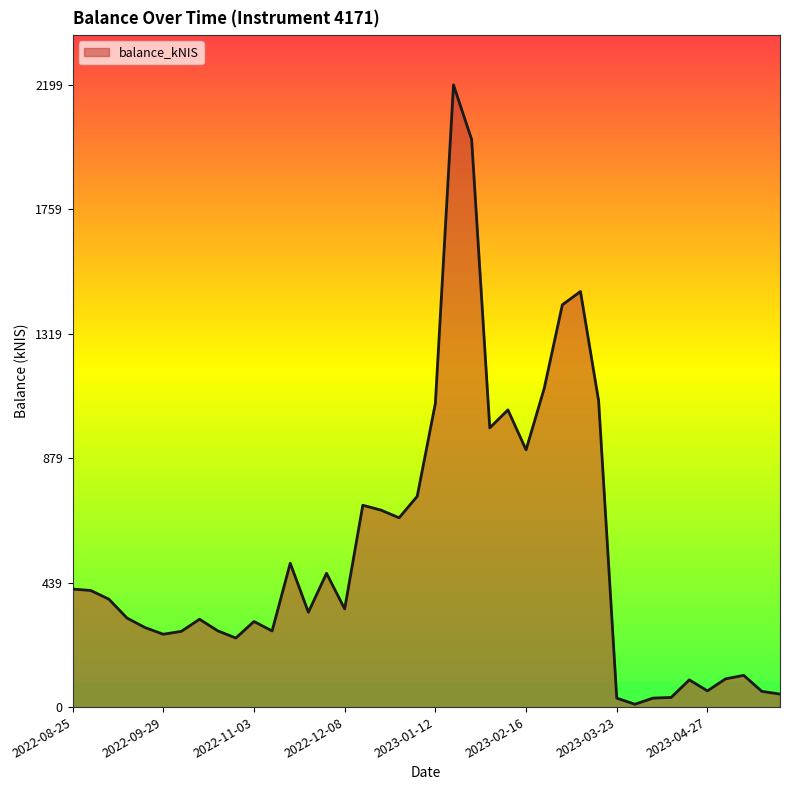

What is the difference between the maximum and minimum values?

2189.1